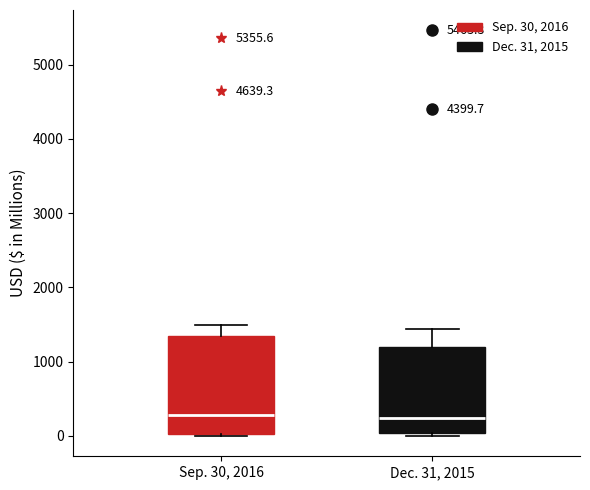

Comparing the boxes themselves (not the whiskers), which one is the tallest?

Sep. 30, 2016